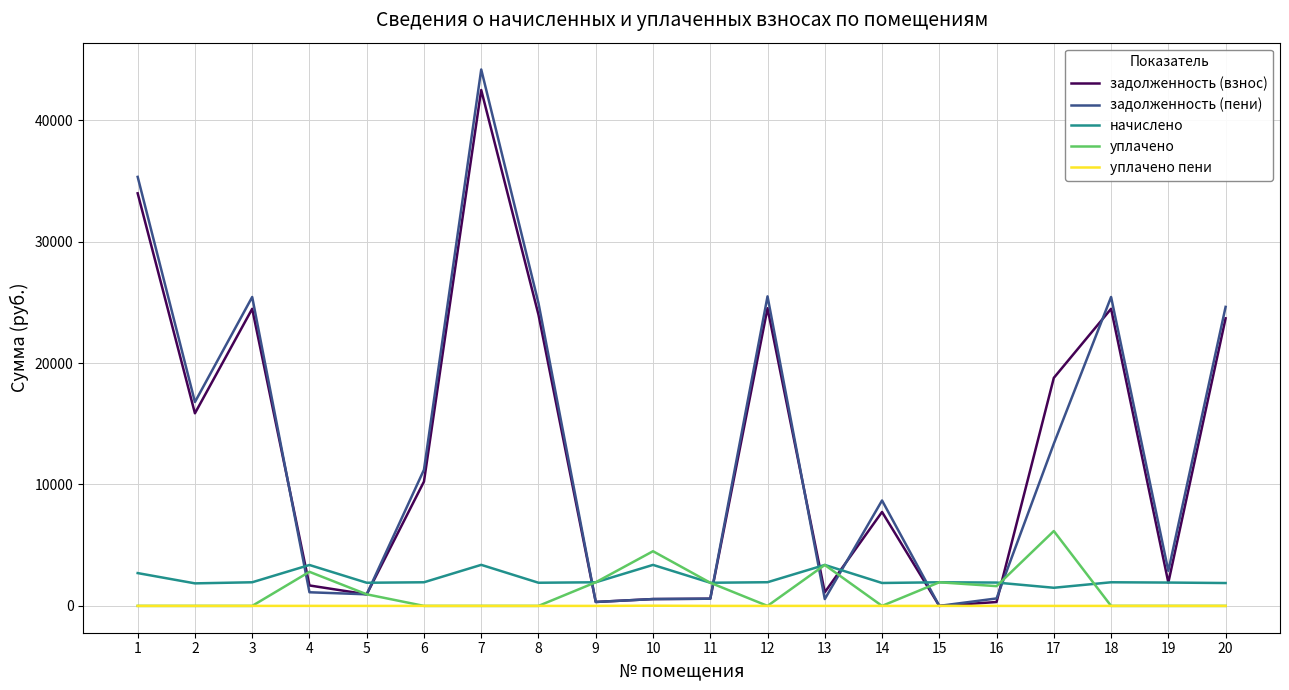

What is the highest value of the уплачено пени series?

17.9